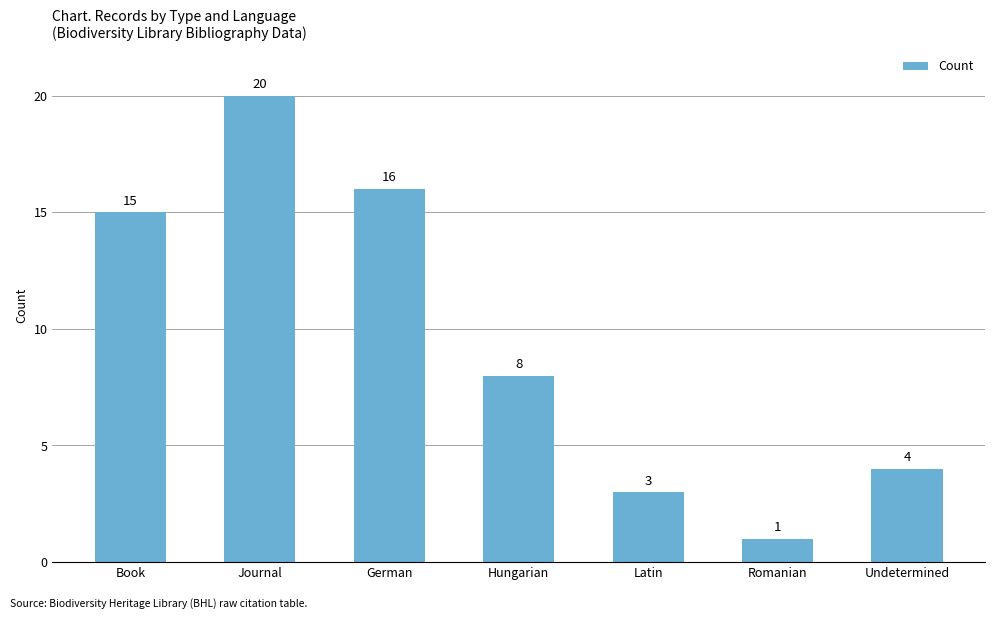

Rank the categories by value from lowest to highest.

Romanian, Latin, Undetermined, Hungarian, Book, German, Journal